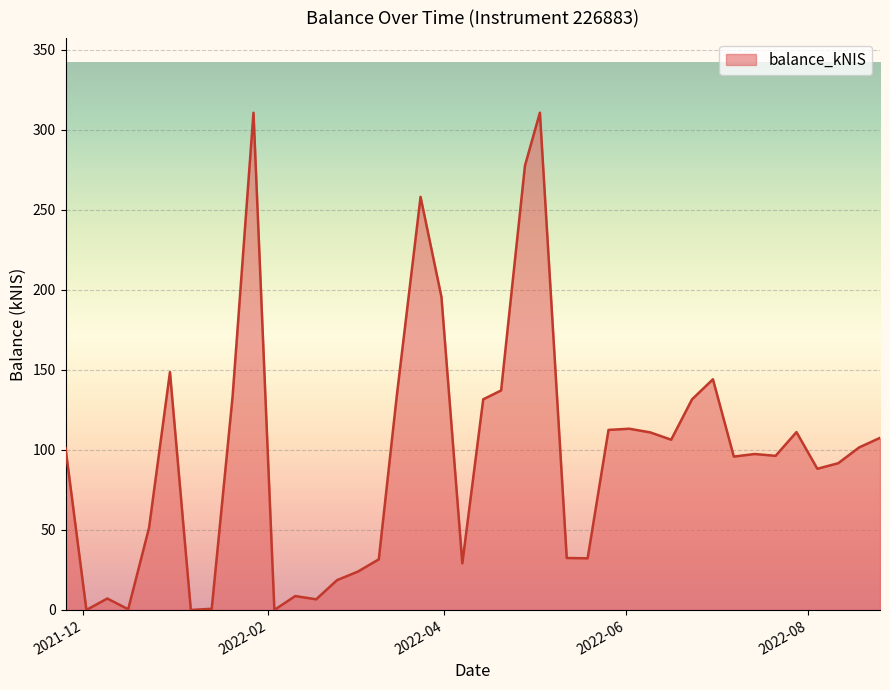

What is the maximum value shown in the chart?

310.6